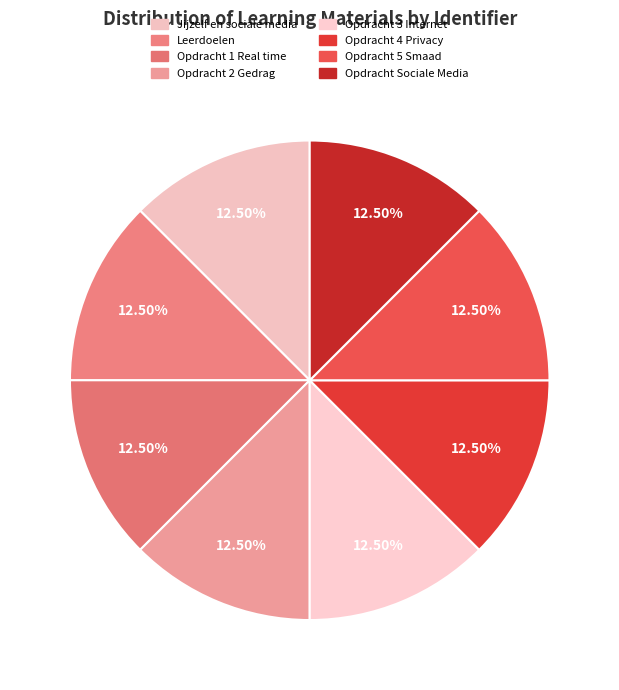

How many segments does this pie chart have?

8